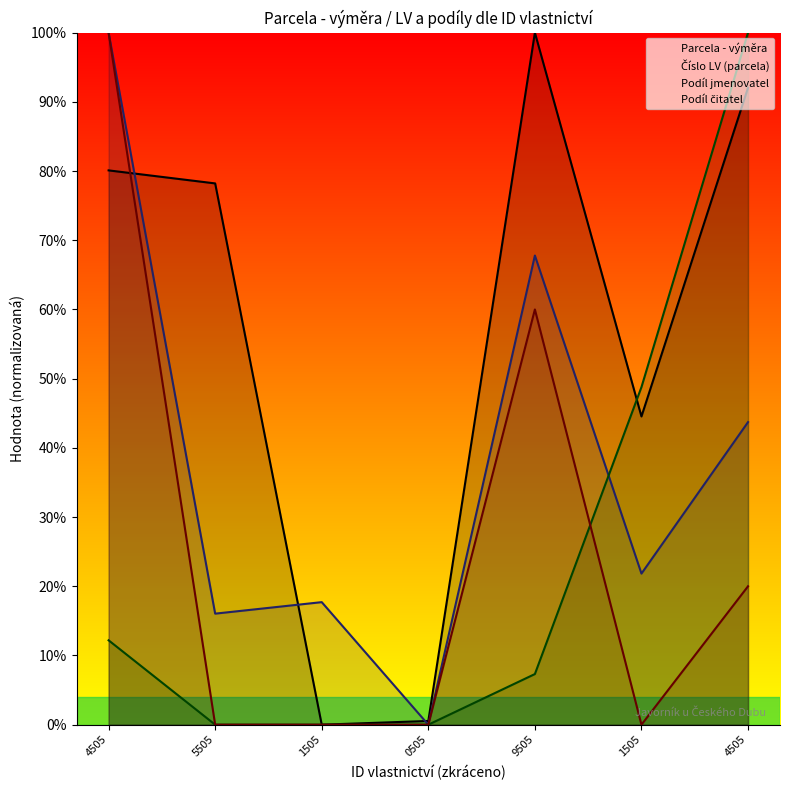

What is the total value across all series at 5505?

94.3